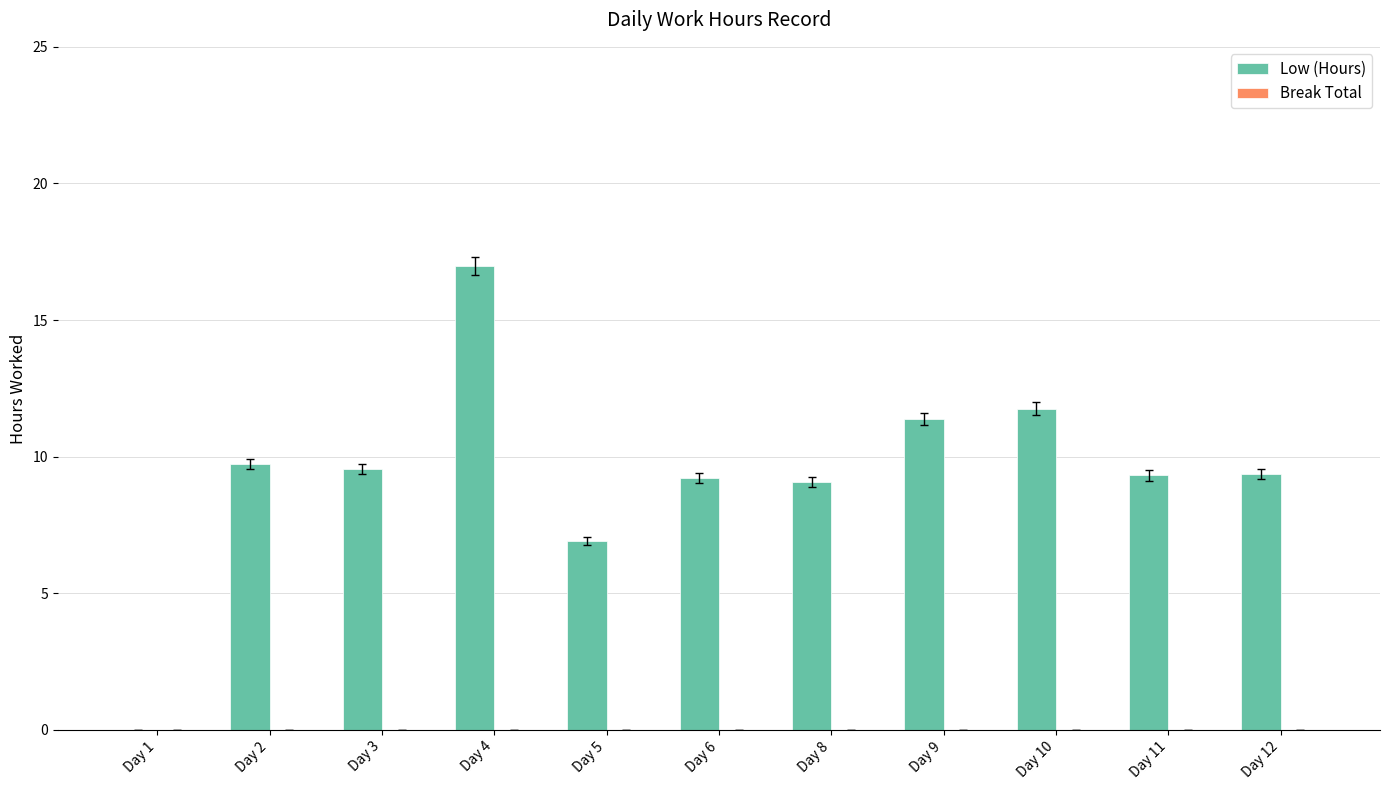

At which category does the chart reach its peak across all series?

Day 4